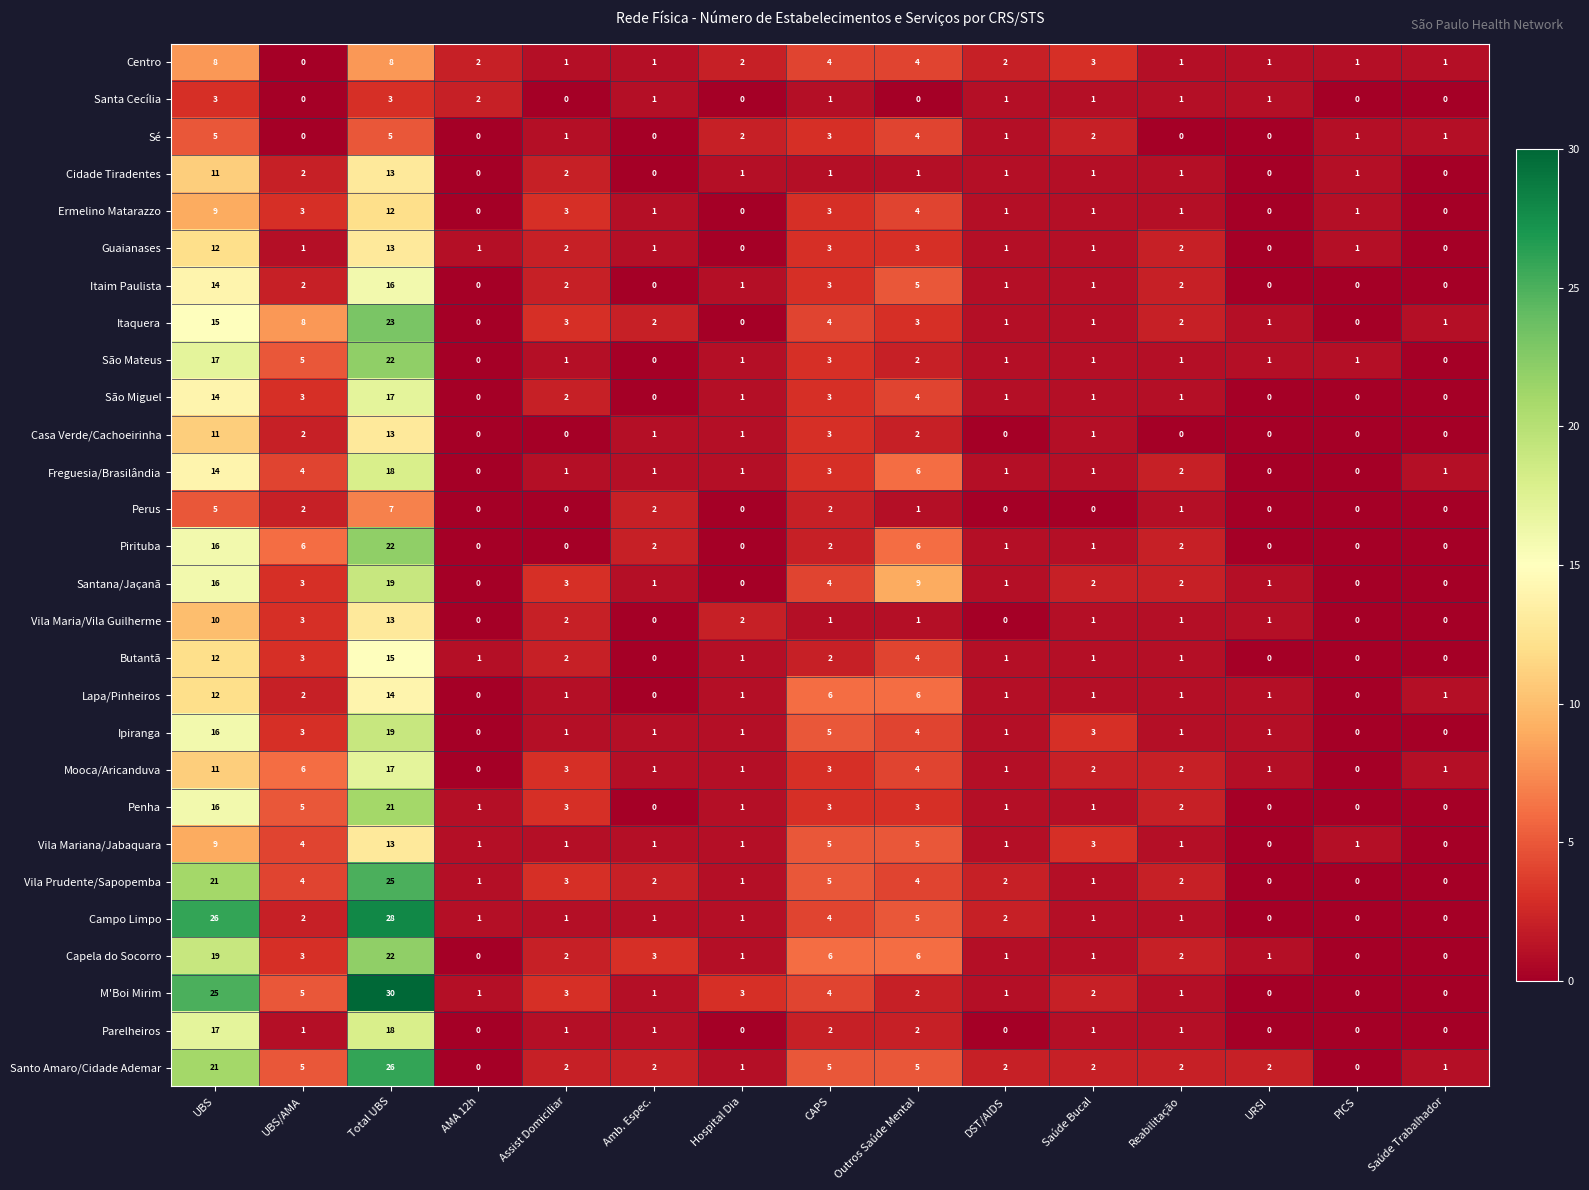

What is the spread (max minus min) of values at UBS/AMA?

8